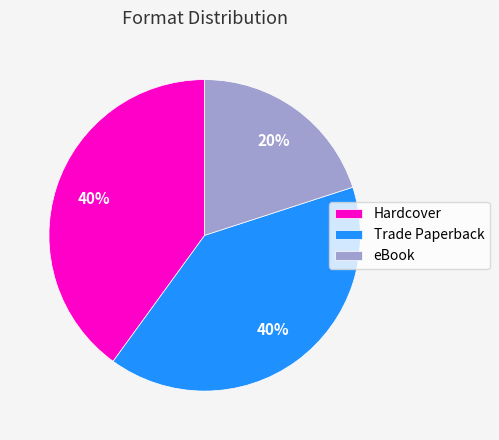

Do Hardcover and Trade Paperback together represent more than half of the pie?

Yes